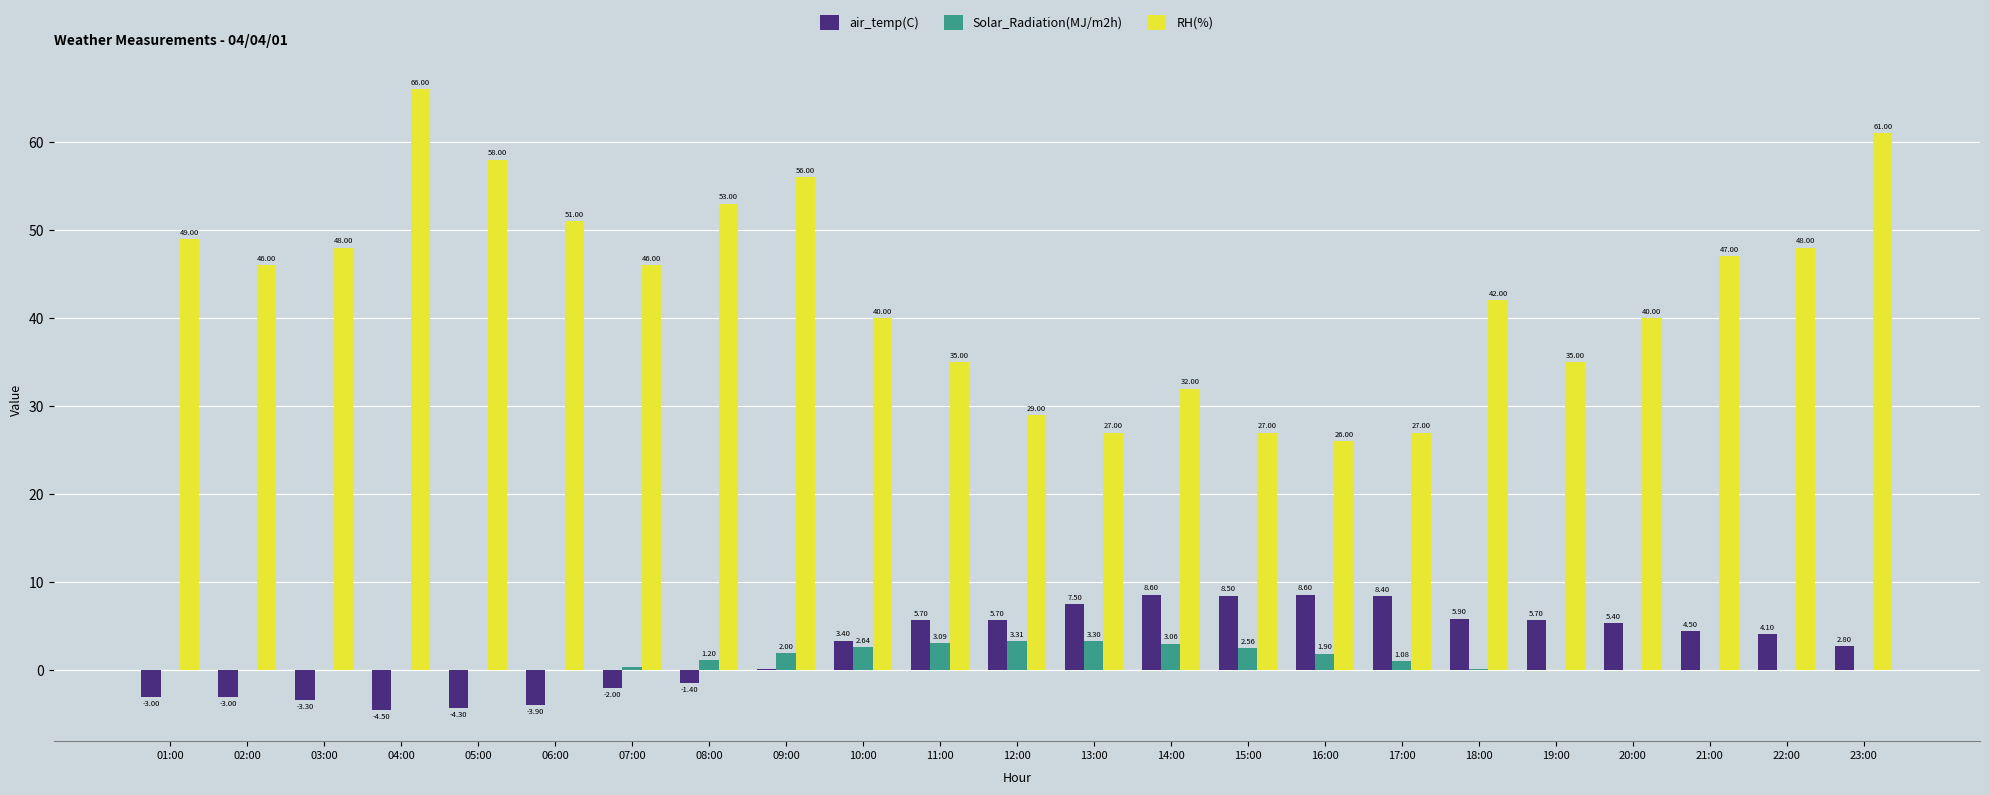

Which series changed the most between 04:00 and 15:00?

RH(%)